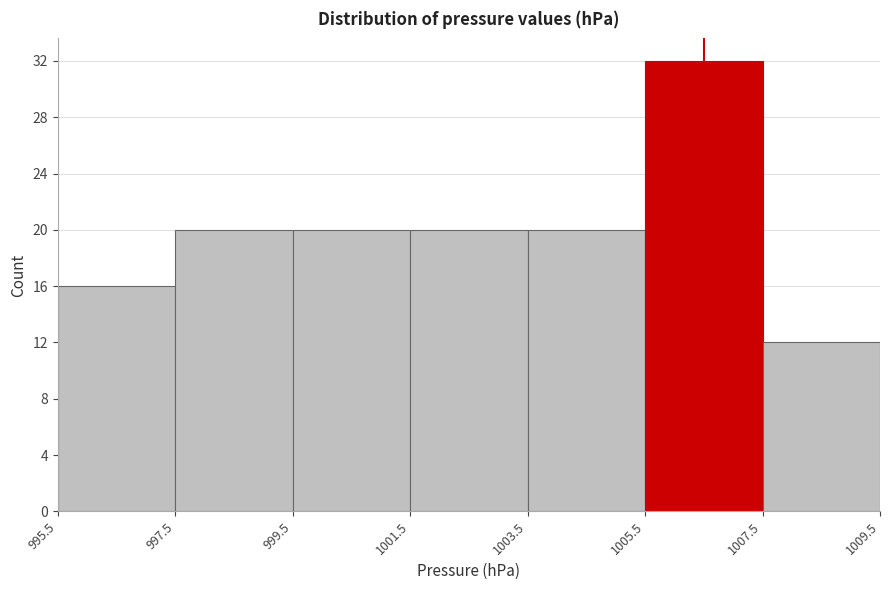

Reading left to right, list every bar in this chart as the range it spans on the x-axis followed by its height. The values are not printed on the chart, so give them approximately, as read against the axis.

995.5 to 997.5: 16
997.5 to 999.5: 20
999.5 to 1001.5: 20
1001.5 to 1003.5: 20
1003.5 to 1005.5: 20
1005.5 to 1007.5: 32
1007.5 to 1009.5: 12